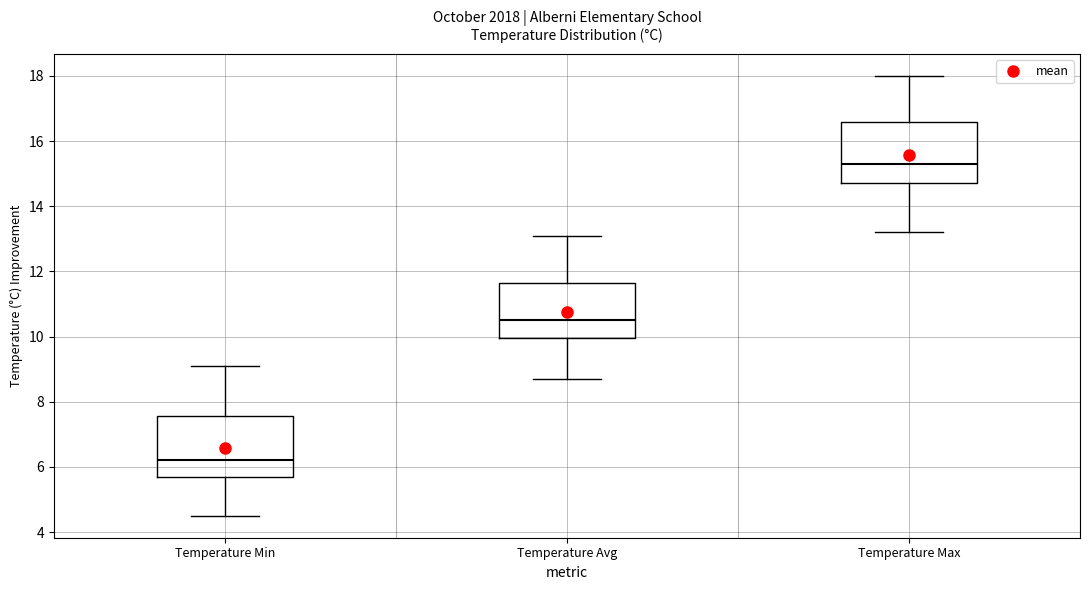

Reading left to right, transcribe this box plot: for each box, give where its median line is, the range the box spans, and where its two whiskers end, as read against the y-axis. The values are not printed on the chart, so give them approximately, as read against the axis.

Temperature Min: median 6.2, box 5.8 to 7.6, whiskers 4.6 to 9.2
Temperature Avg: median 10.6, box 10.0 to 11.6, whiskers 8.8 to 13.2
Temperature Max: median 15.4, box 14.8 to 16.6, whiskers 13.2 to 18.0